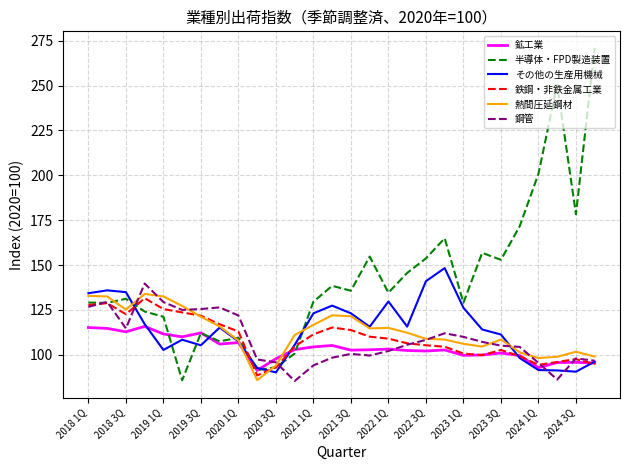

Which series has the largest total across all categories?

半導体・FPD製造装置